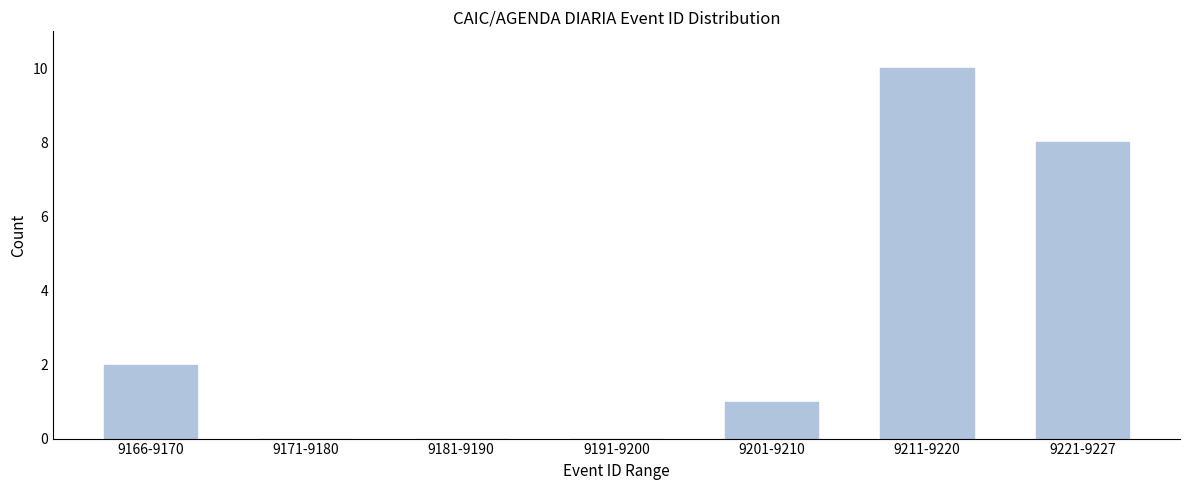

Reading left to right, extract all data points from this chart.

9166-9170=2	9171-9180=0	9181-9190=0	9191-9200=0	9201-9210=1	9211-9220=10	9221-9227=8